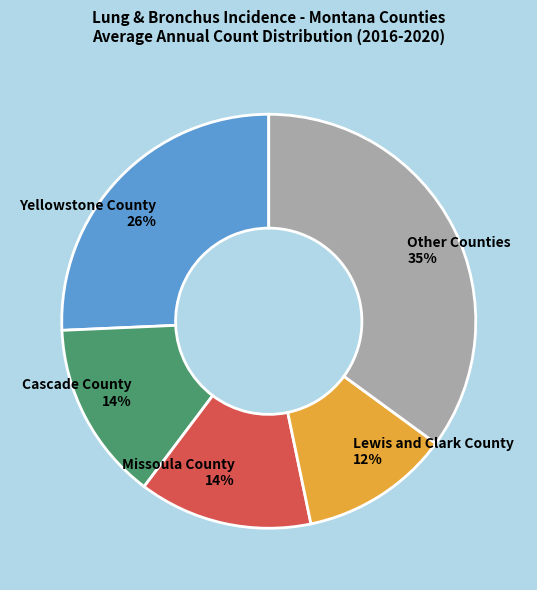

To the nearest percent, what is the average slice percentage?

20%